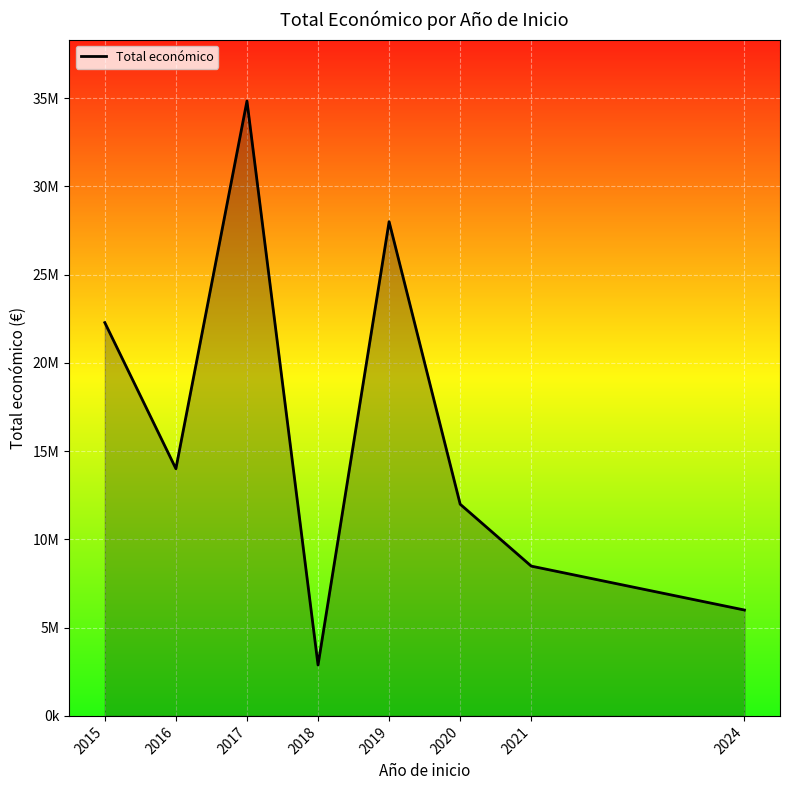

Rank the categories by value from lowest to highest.

2018, 2024, 2021, 2020, 2016, 2015, 2019, 2017